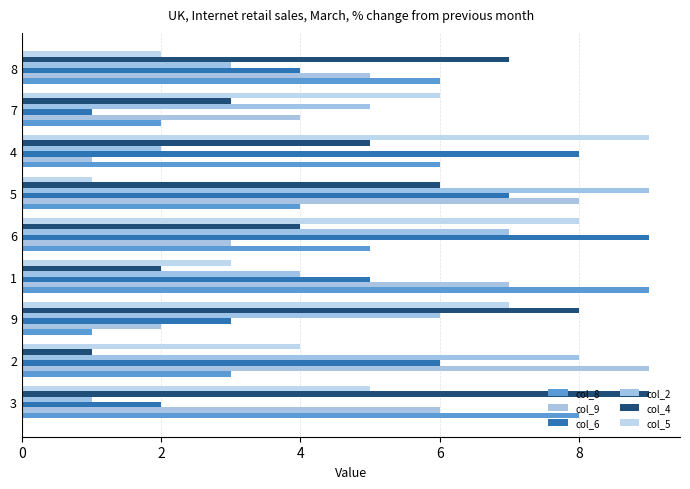

What is the sum of the col_6 values at 2 and 4?

14